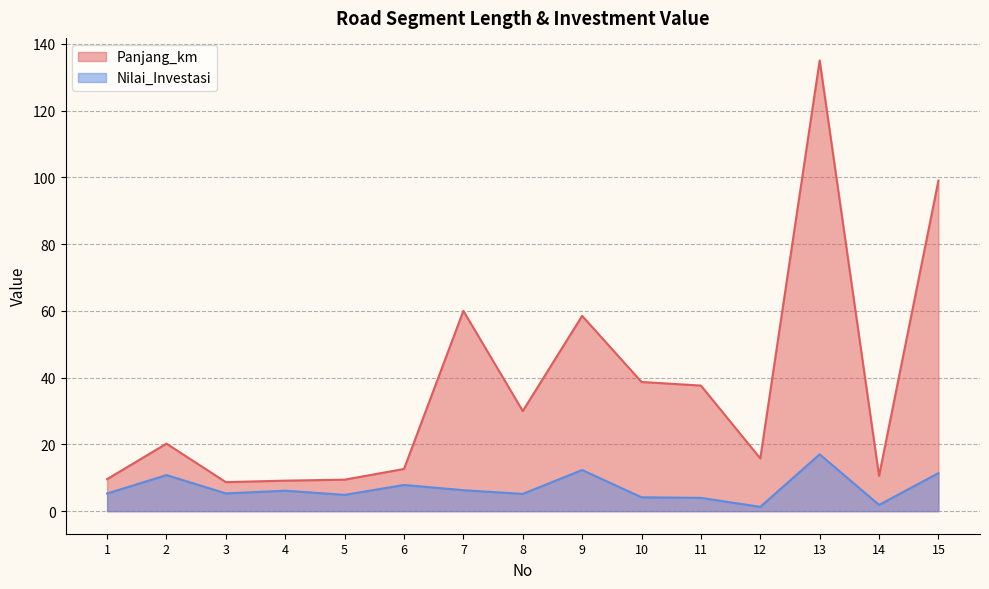

What is the average value of the Nilai_Investasi series?

6.9